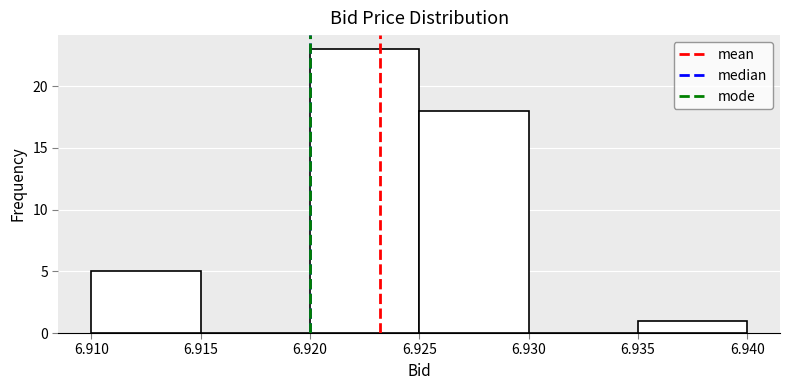

Reading left to right, list every bar in this chart as the range it spans on the x-axis followed by its height. The values are not printed on the chart, so give them approximately, as read against the axis.

6.910 to 6.915: 5
6.915 to 6.920: 0
6.920 to 6.925: 23
6.925 to 6.930: 18
6.930 to 6.935: 0
6.935 to 6.940: 1